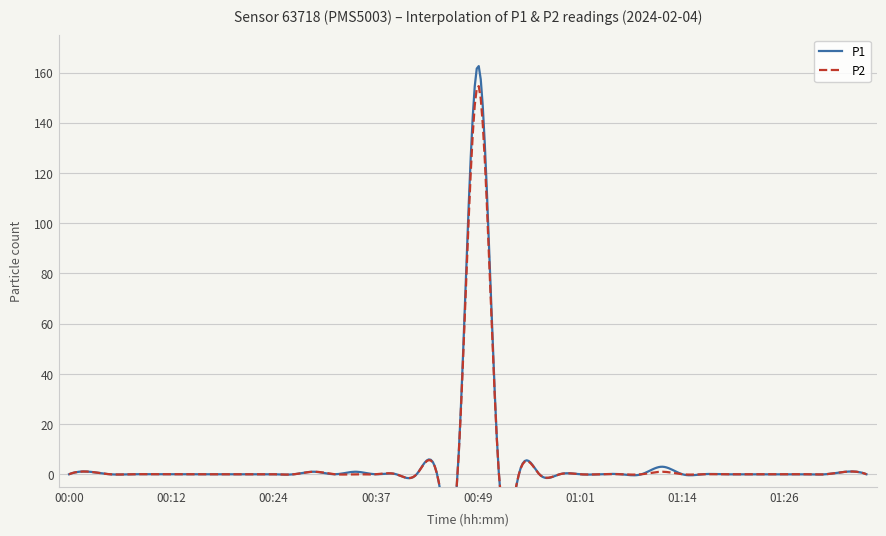

The P2 series shows 0 at 00:12. True or false?

True